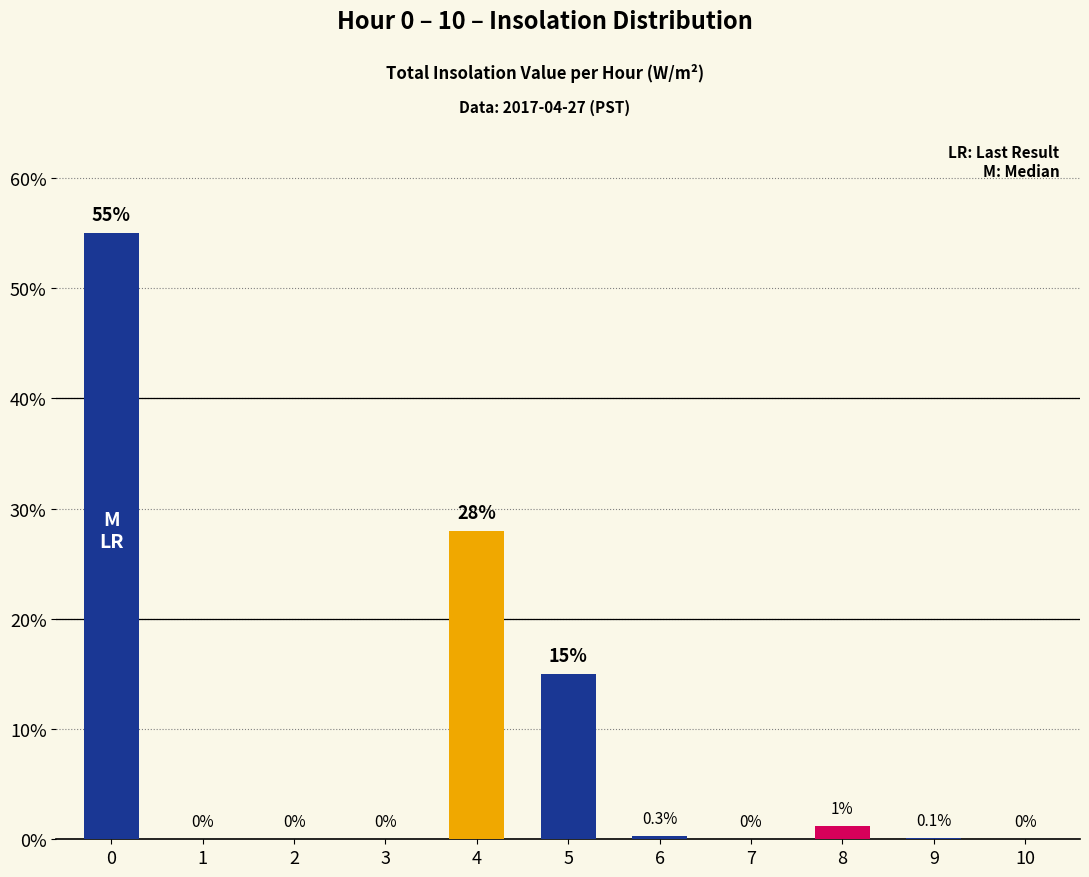

What is the maximum value shown in the chart?

55.0